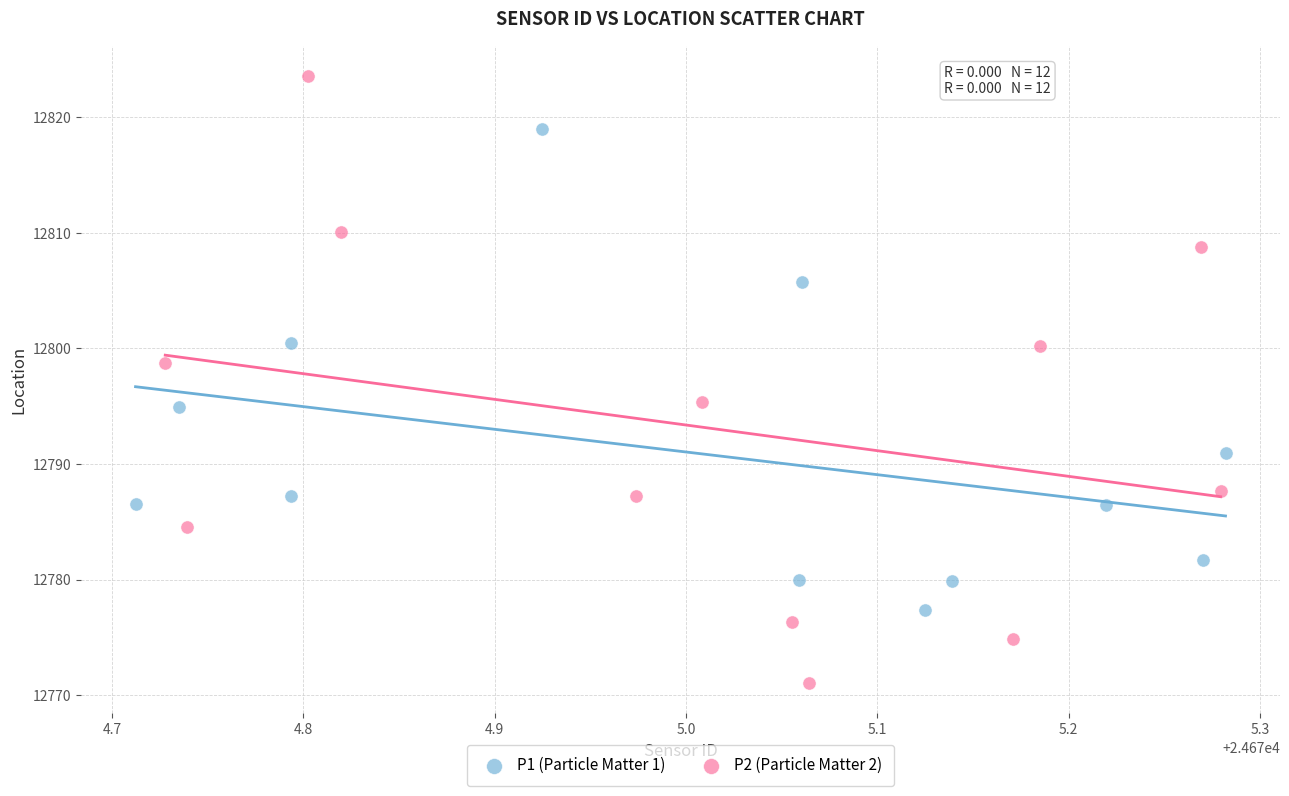

Which series has the widest spread of Y values?

P2 (Particle Matter 2)